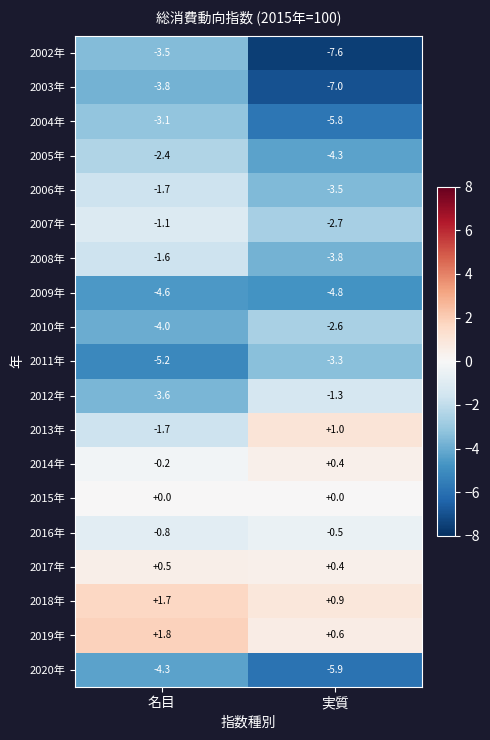

What is the total value across all series at 実質?

-49.8